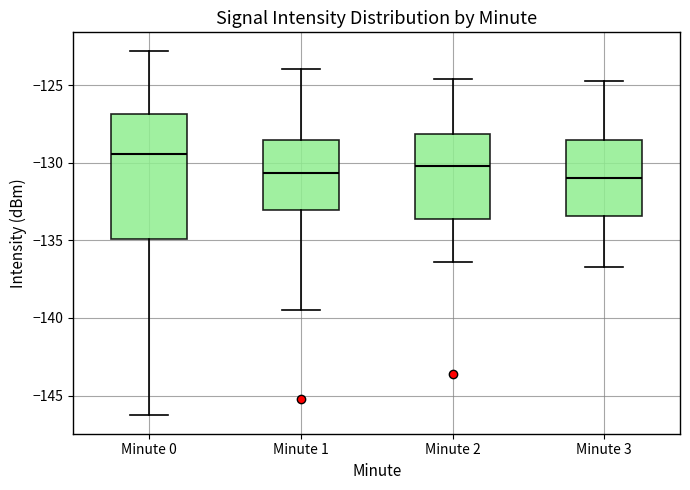

Where is the lower edge of the box for Minute 1 on the y-axis? The values are not printed on the chart, so give them approximately, as read against the axis.

-133.0